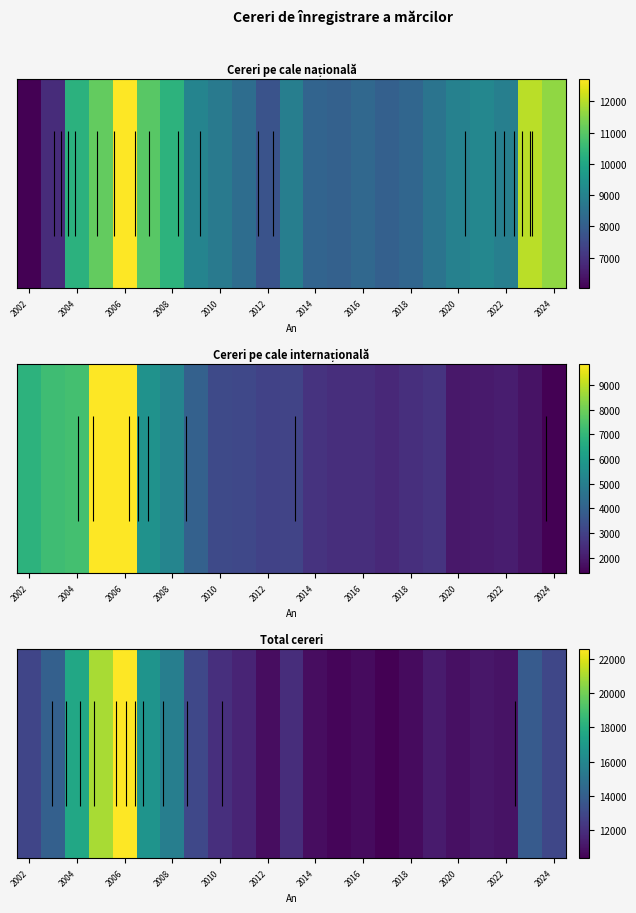

What is the sum of all values?

303788